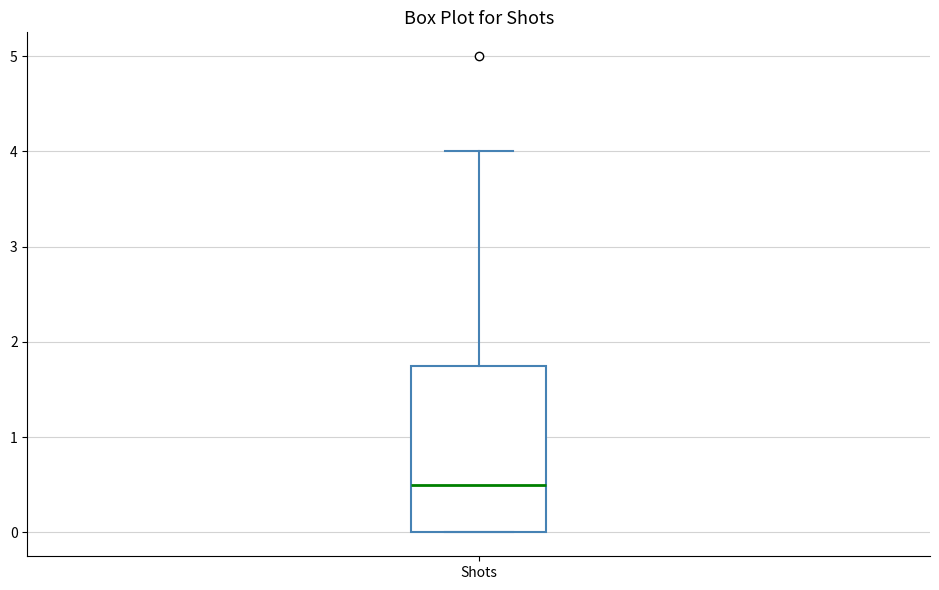

Read this box plot against the y-axis: the position of the median line, the range covered by the box, and the ends of both whiskers. The values are not printed on the chart, so give them approximately, as read against the axis.

median 0.5, box 0.0 to 1.8, whiskers 0.0 to 4.0